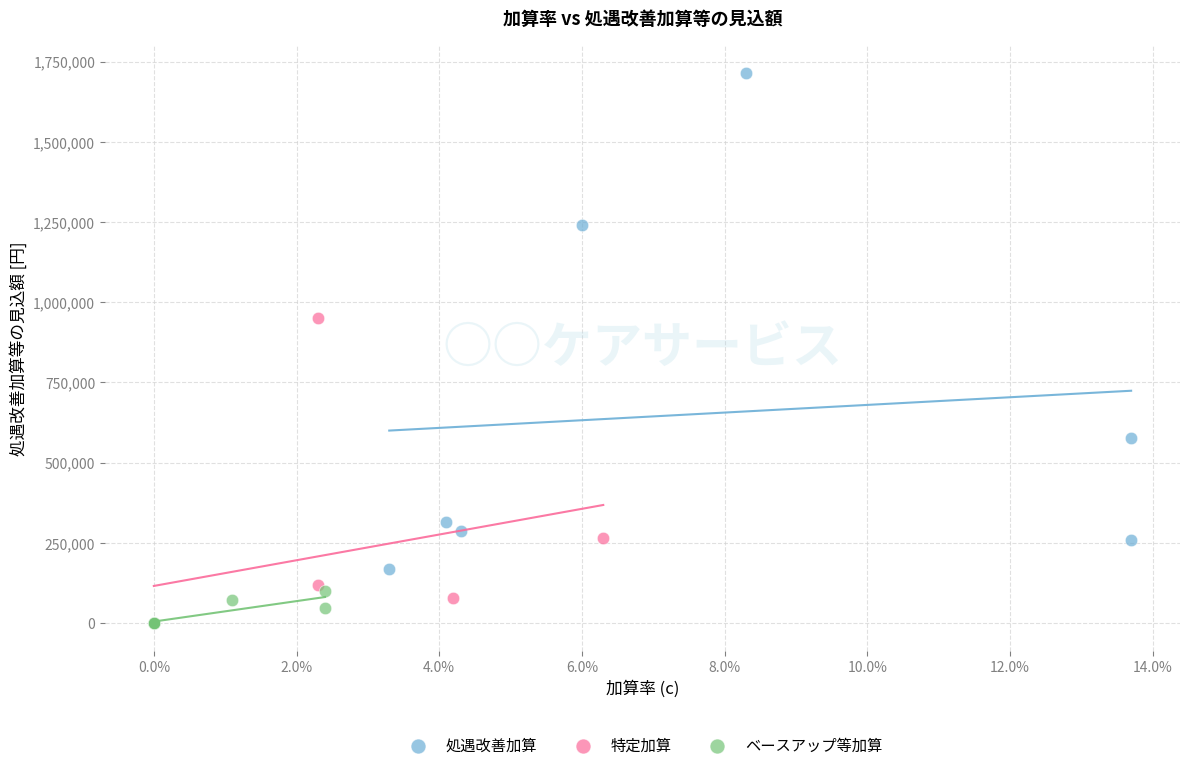

Which series has the widest spread of Y values?

処遇改善加算